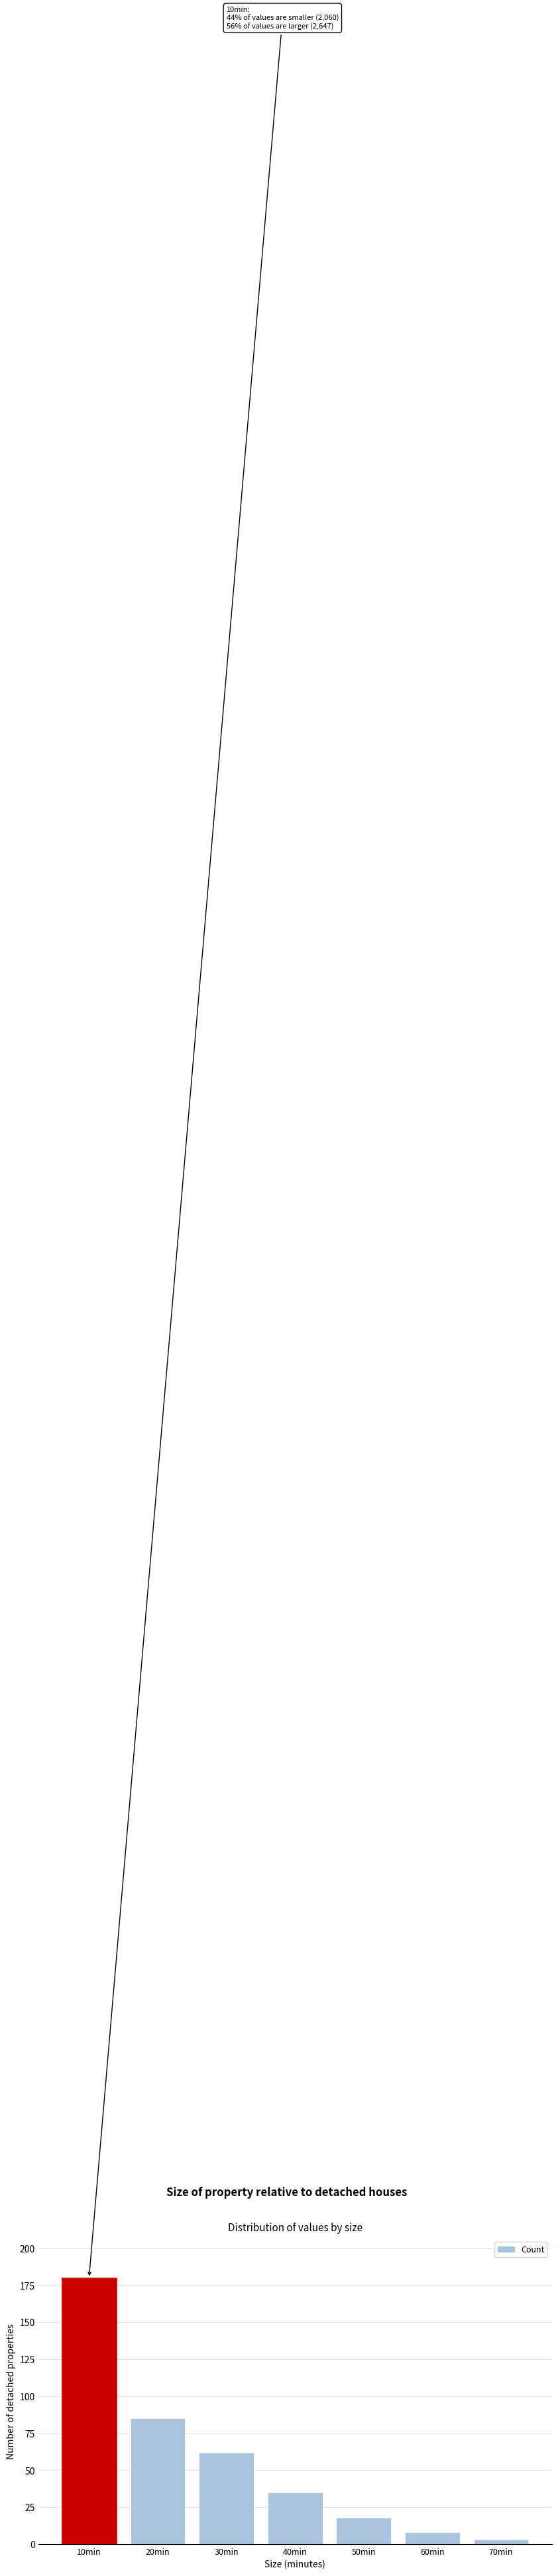

Reading left to right, extract all data points from this chart.

180	85	62	35	18	8	3